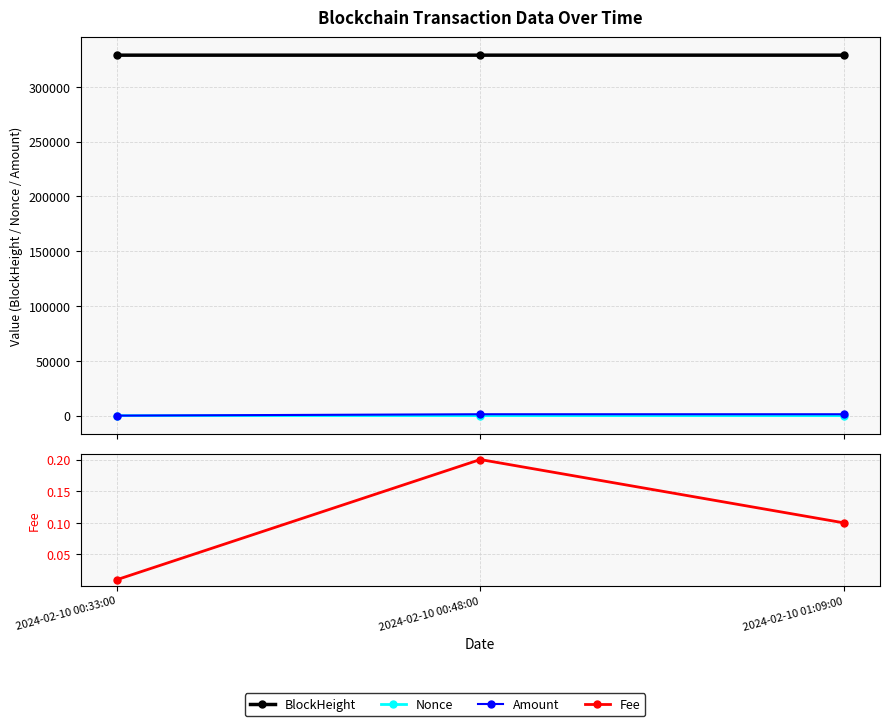

Is the value of Nonce at 2024-02-10 01:09:00 greater than the value of Fee at 2024-02-10 00:48:00?

No